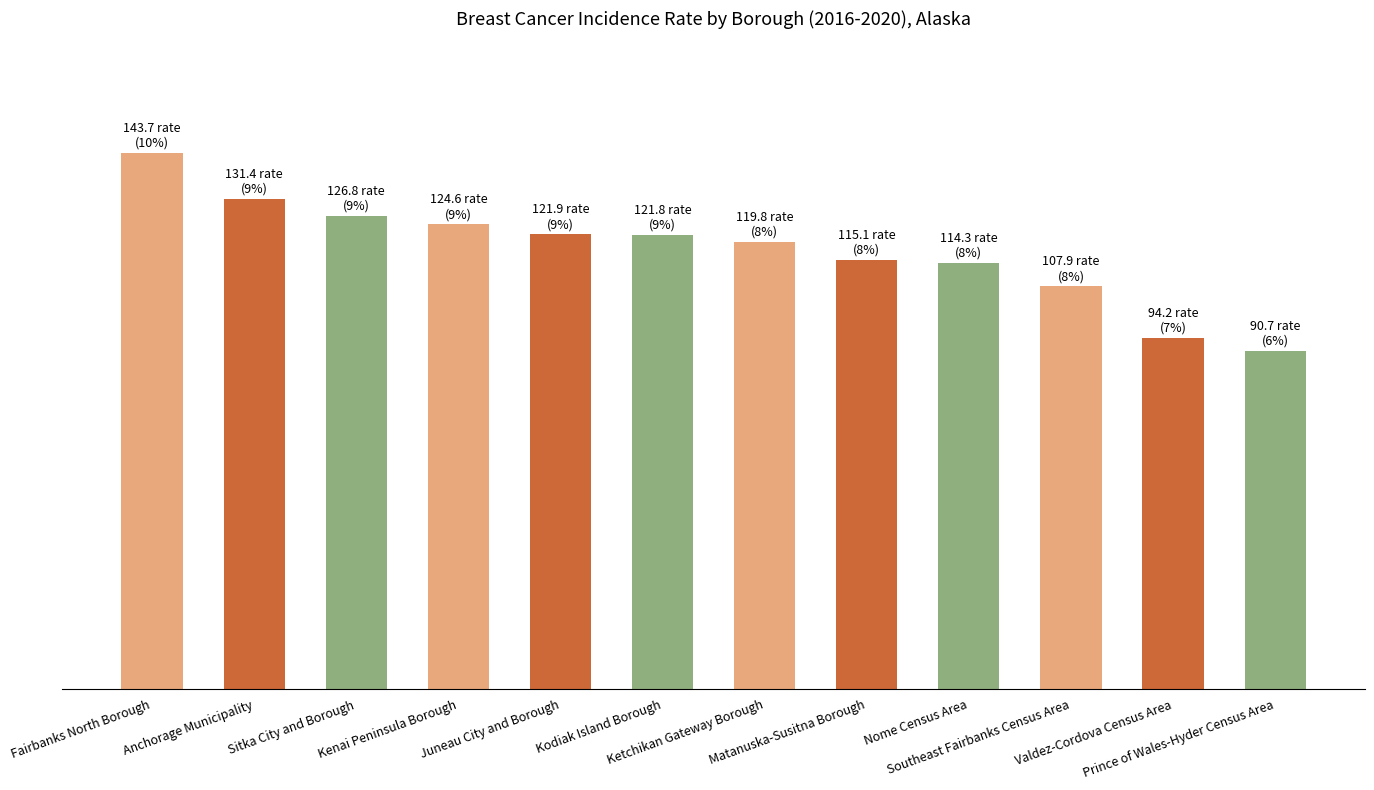

Reading right to left, transcribe all the data shown in this chart.

Prince of Wales-Hyder Census Area=90.7	Valdez-Cordova Census Area=94.2	Southeast Fairbanks Census Area=107.9	Nome Census Area=114.3	Matanuska-Susitna Borough=115.1	Ketchikan Gateway Borough=119.8	Kodiak Island Borough=121.8	Juneau City and Borough=121.9	Kenai Peninsula Borough=124.6	Sitka City and Borough=126.8	Anchorage Municipality=131.4	Fairbanks North Borough=143.7